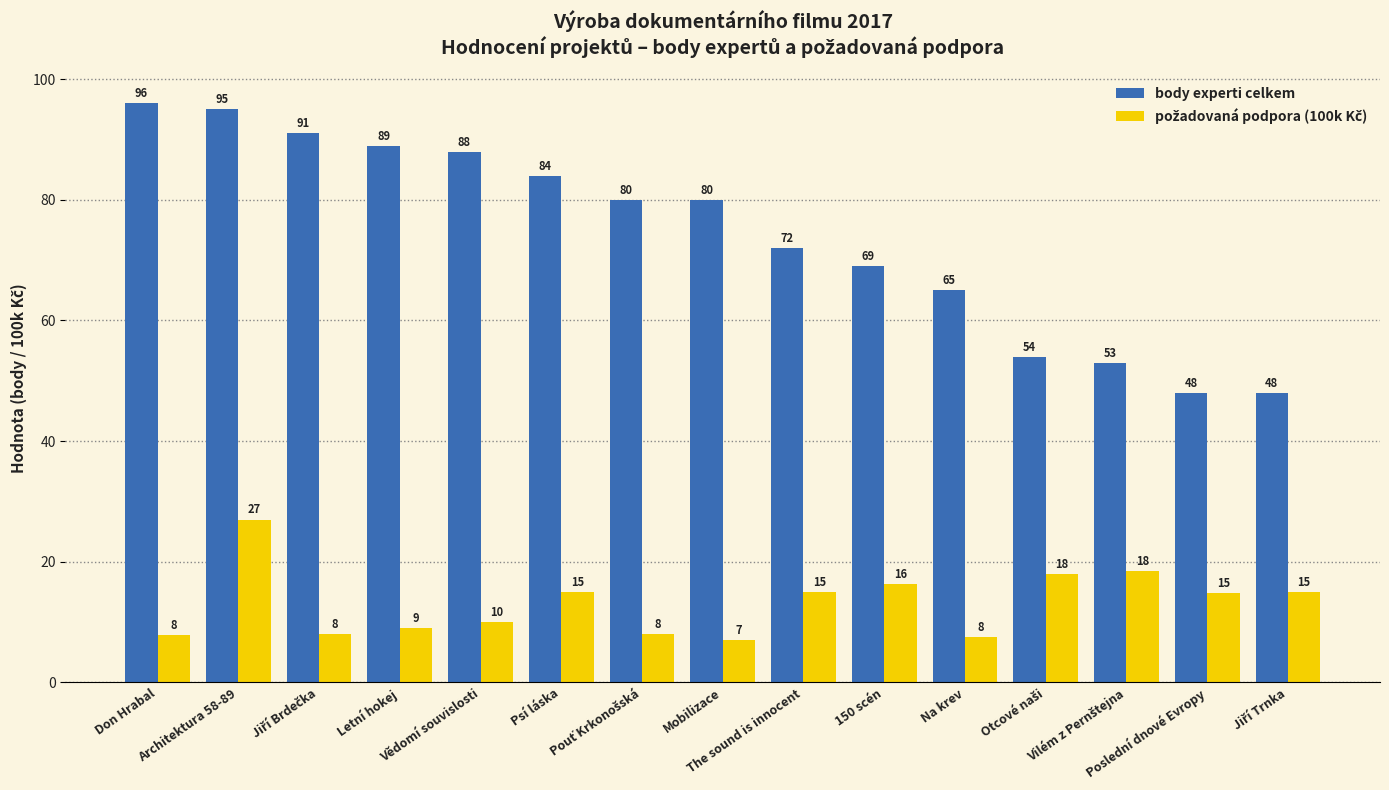

What is the difference between the highest and lowest values at Don Hrabal?

88.2